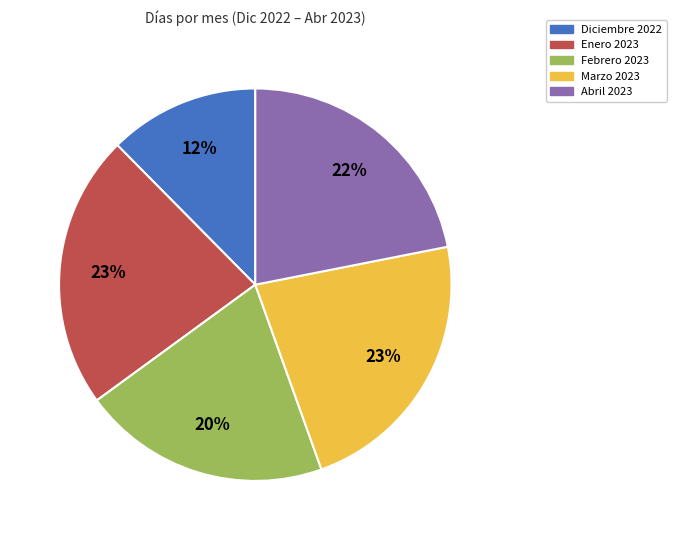

Is there a majority slice in this chart?

No